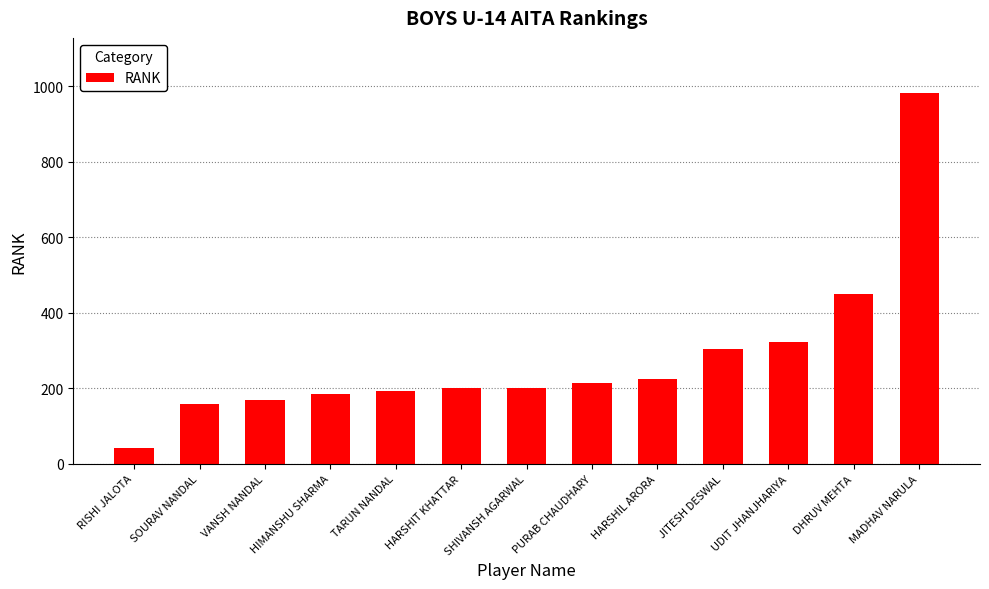

True or false: the data shows 42 at RISHI JALOTA.

True